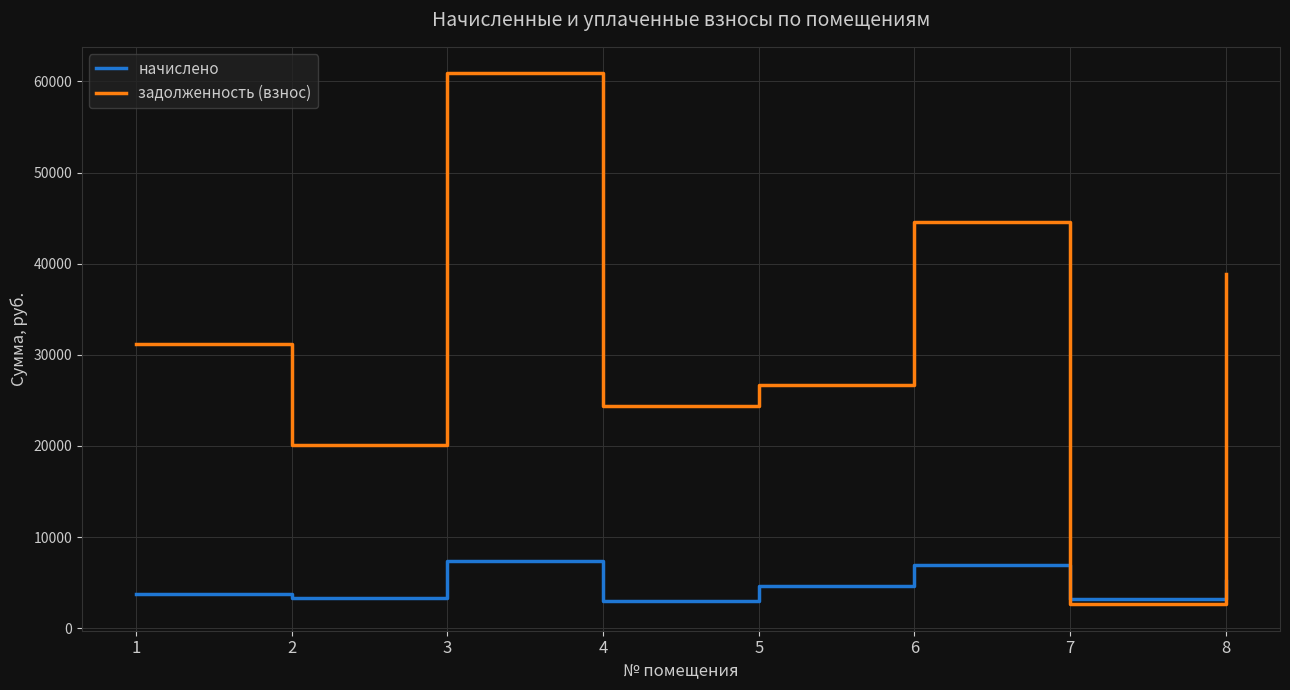

Which series changed the most between 3 and 6?

задолженность (взнос)